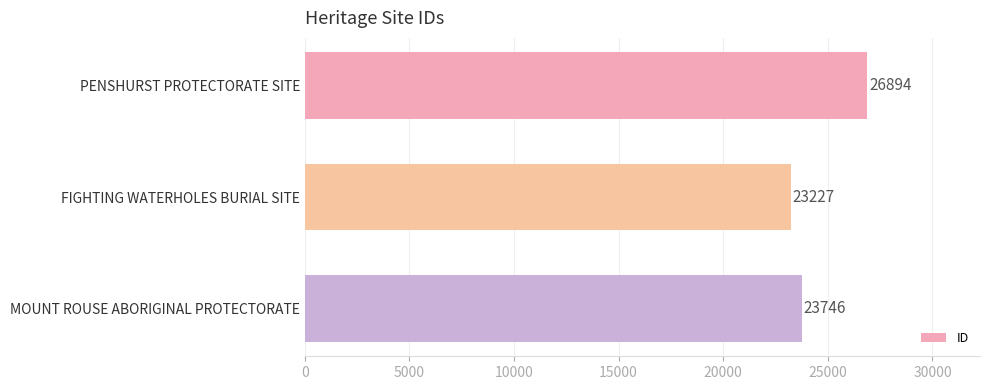

What is the change in value from FIGHTING WATERHOLES BURIAL SITE to MOUNT ROUSE ABORIGINAL PROTECTORATE?

+519